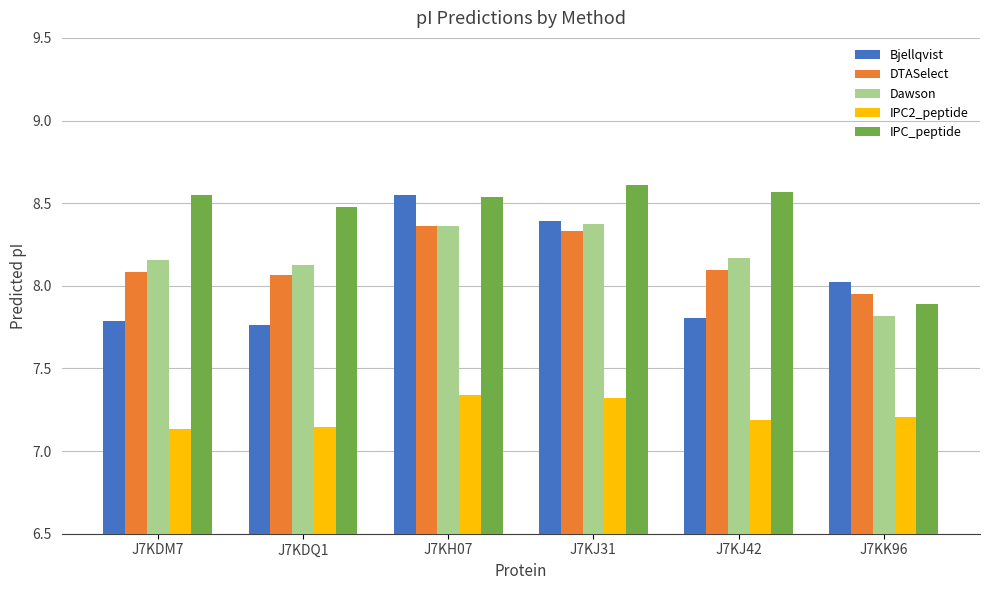

What is the difference between the Bjellqvist values at J7KJ31 and J7KK96?

0.4